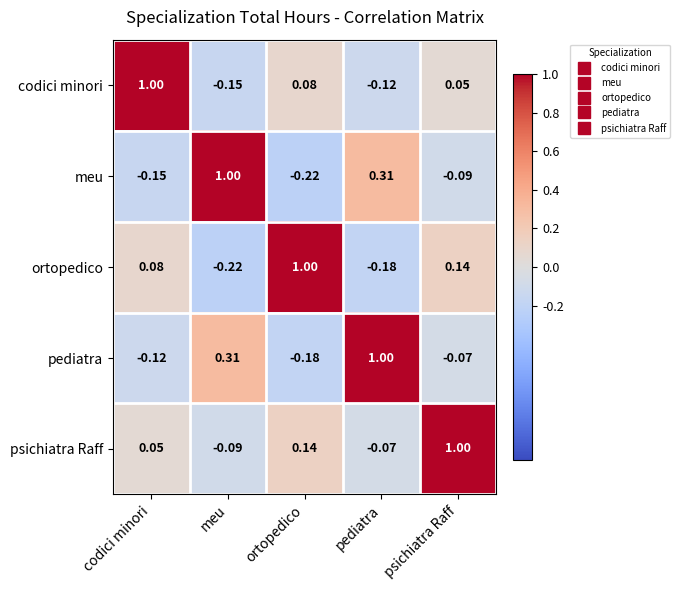

At which category is the sum across all series the highest?

psichiatra Raff